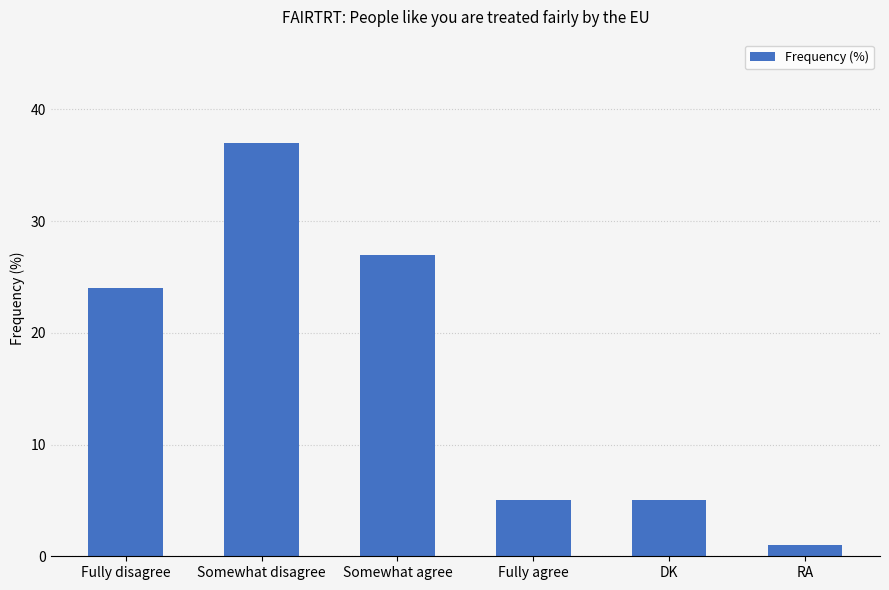

What is the ratio of the value at DK to the value at Fully disagree?

0.2